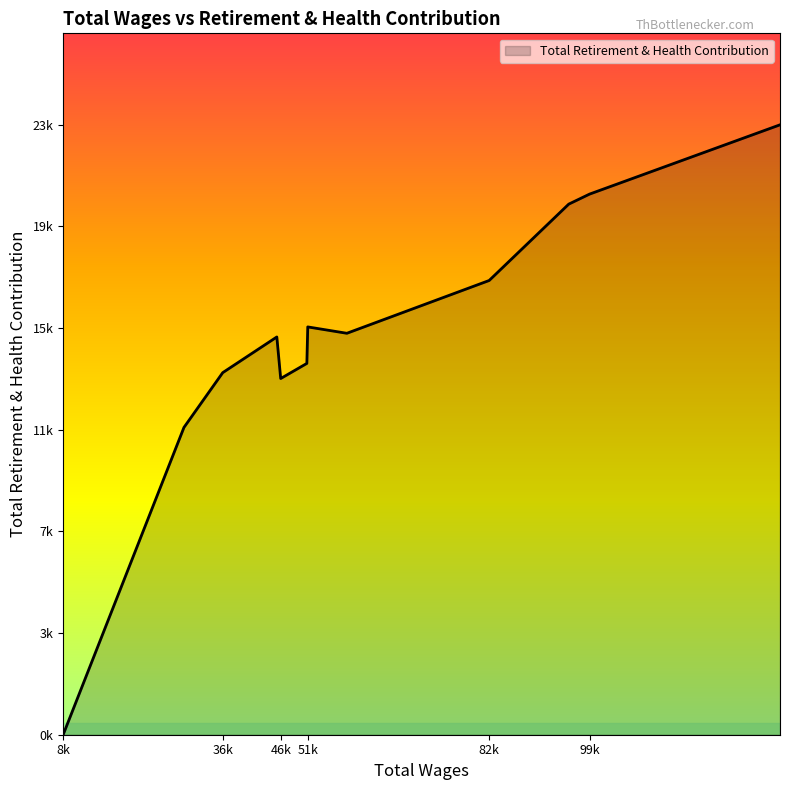

Does the chart display data point markers on the line(s)?

No